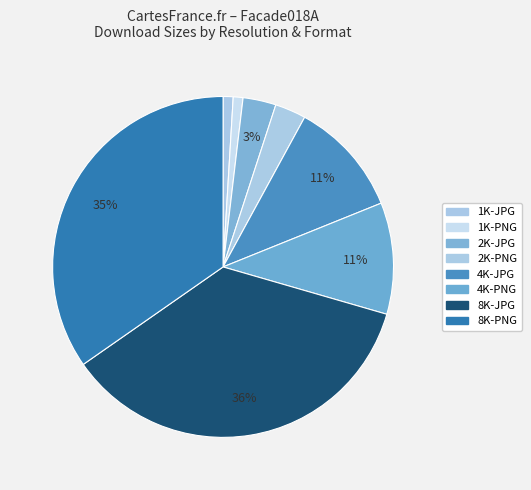

What percentage is the 4K-JPG slice, to the nearest percent?

11%